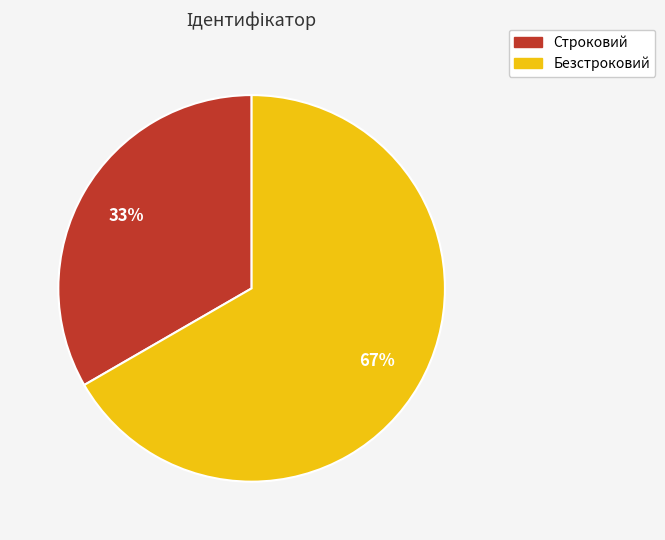

What percentage is the Безстроковий slice, to the nearest percent?

67%